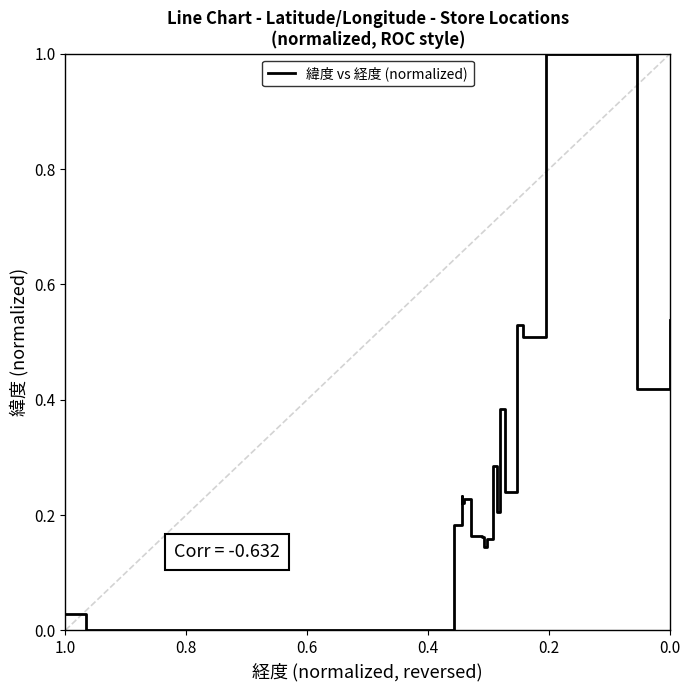

How many interior local valleys (lower than both neighbors) does the data have?

7